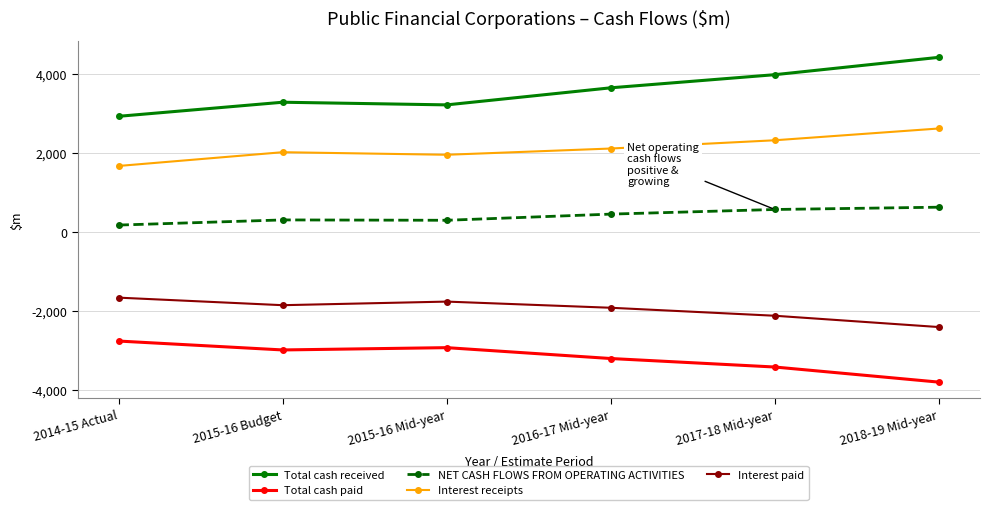

Which category has the lowest value across all series?

2018-19 Mid-year